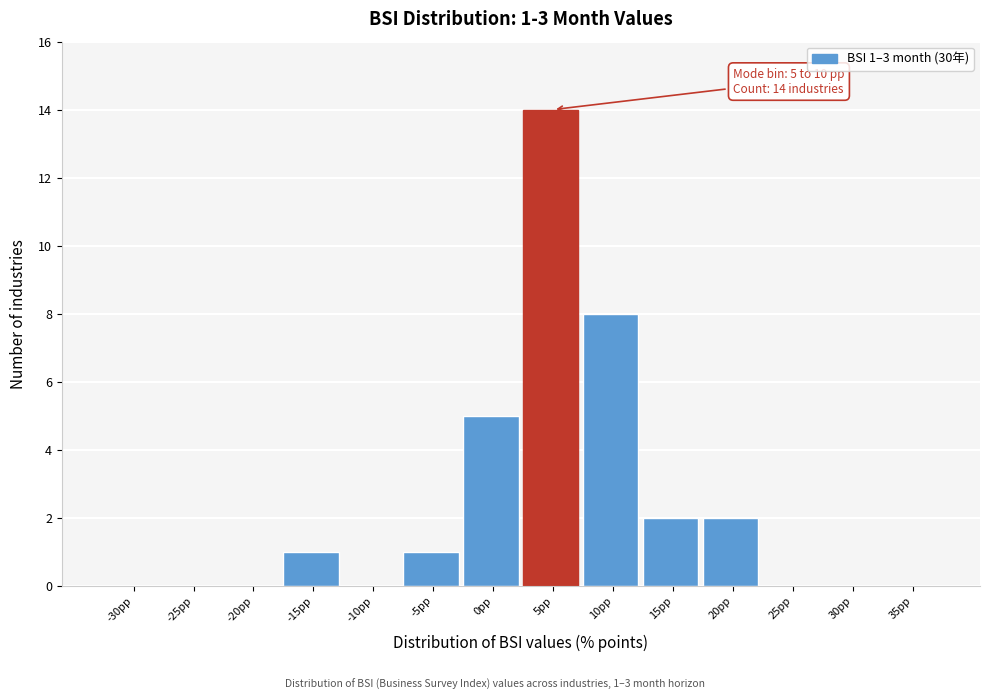

Reading right to left, extract all data points from this chart.

35pp=0	30pp=0	25pp=0	20pp=2	15pp=2	10pp=8	5pp=14	0pp=5	-5pp=1	-10pp=0	-15pp=1	-20pp=0	-25pp=0	-30pp=0